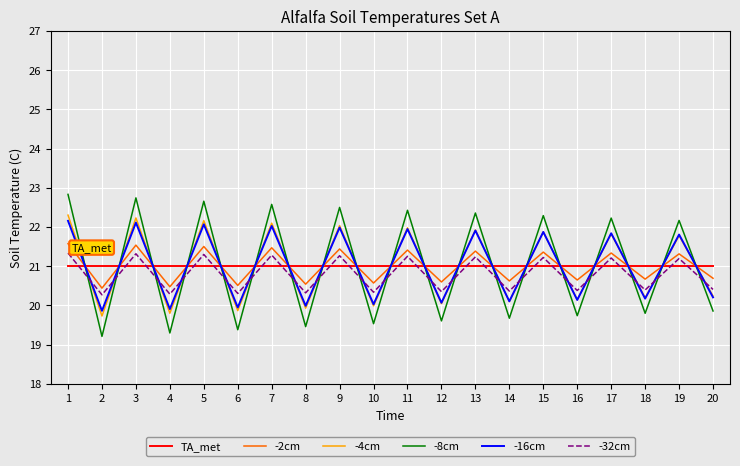

What is the sum of the -16cm values at 8 and 13?

41.9